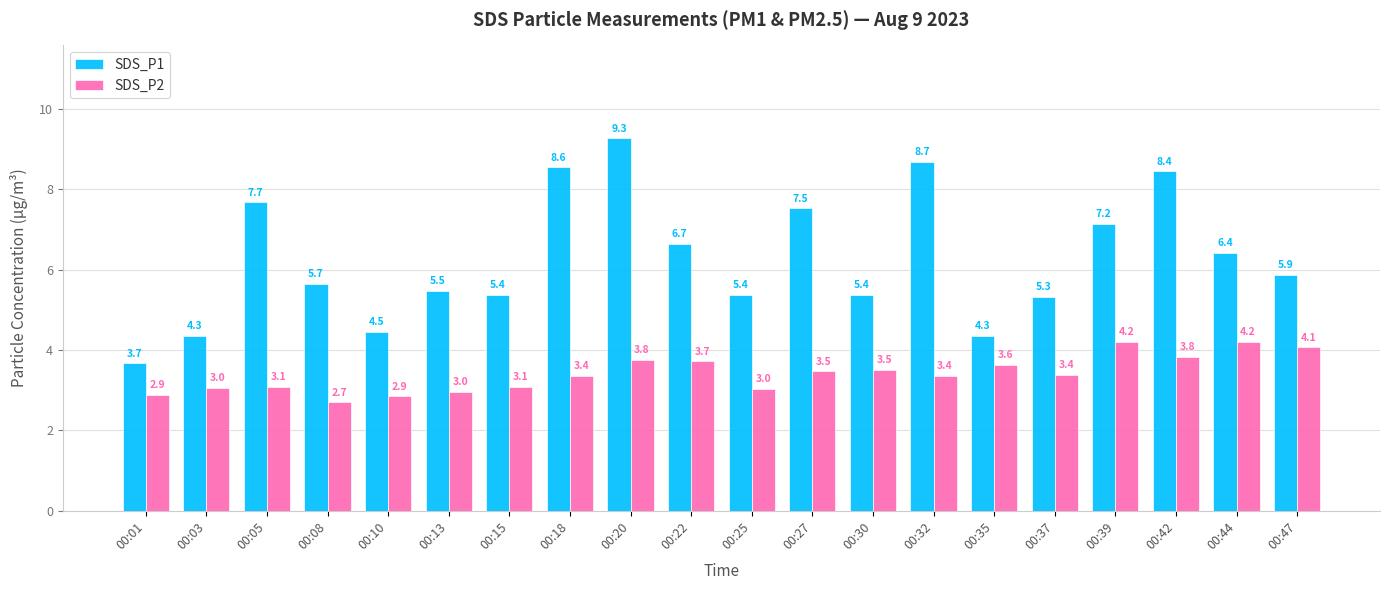

What is the spread (max minus min) of values at 00:22?

2.9